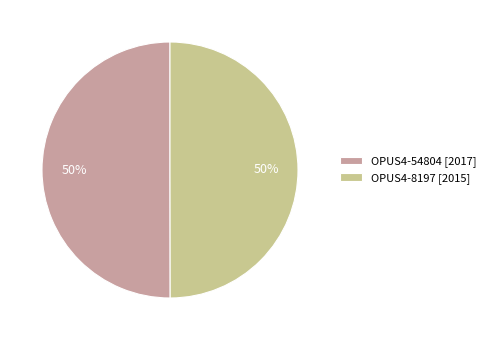

To the nearest percent, what is the average slice percentage?

50%